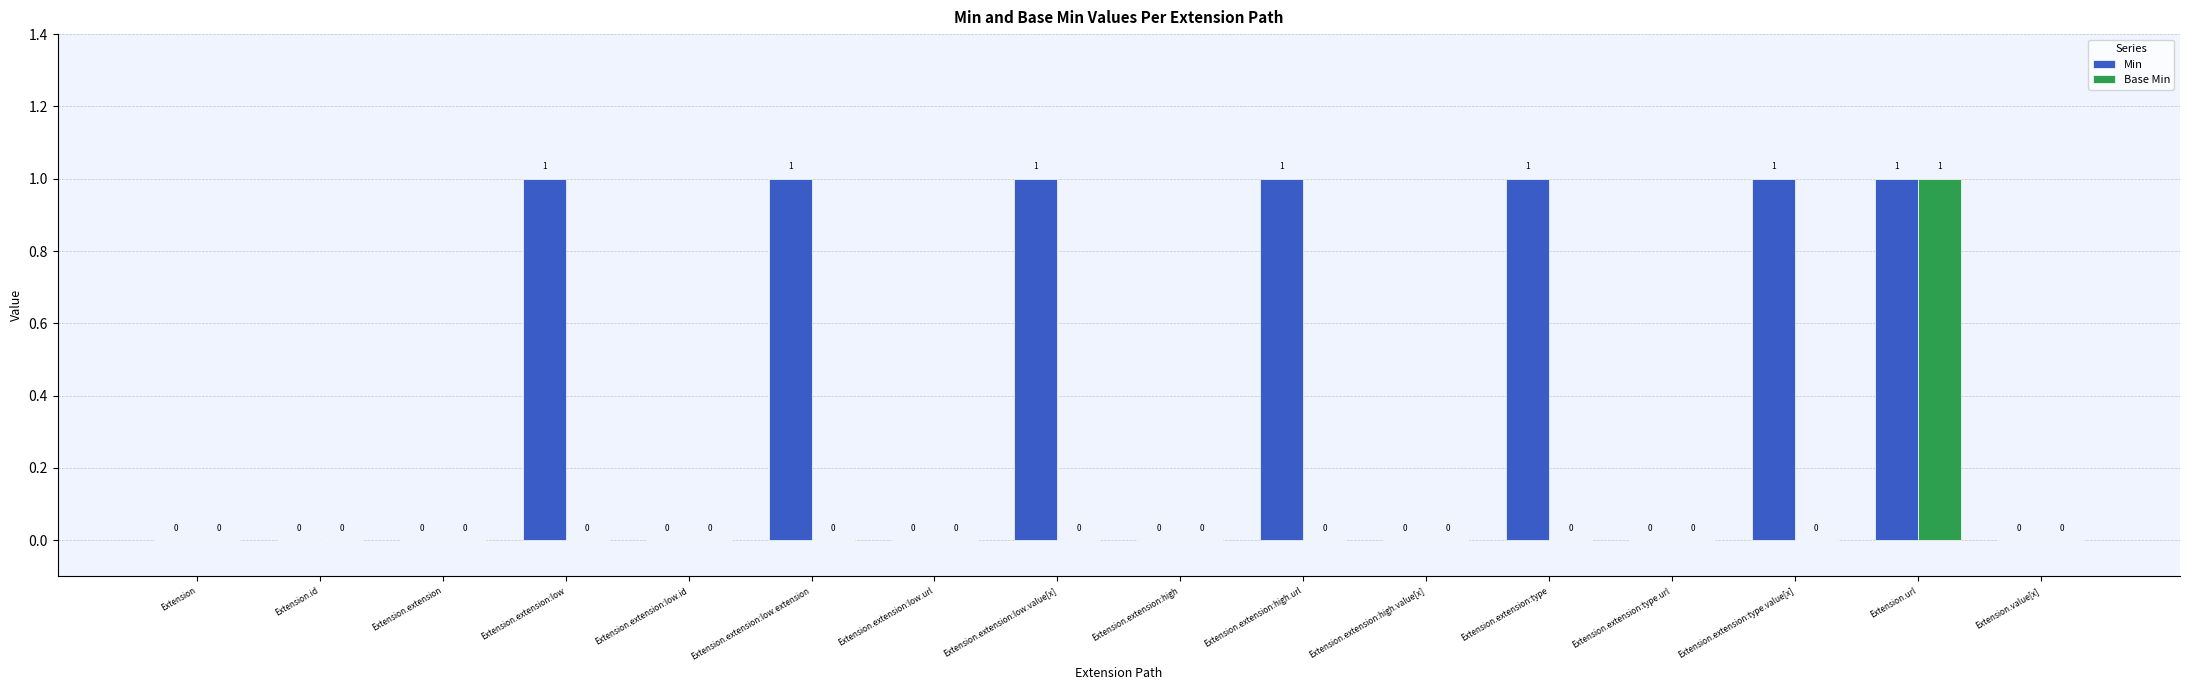

How many distinct data groups are displayed?

2